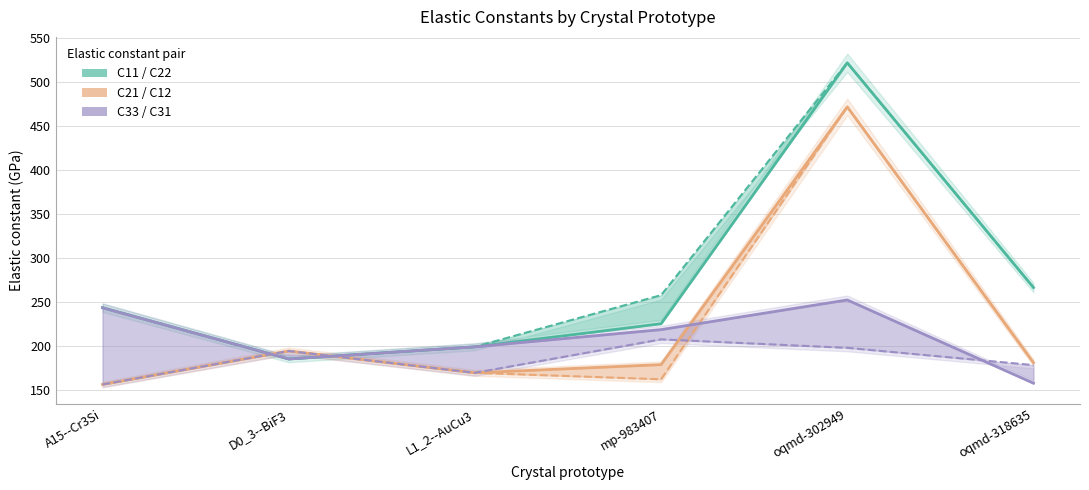

Rank the categories by C31 value from highest to lowest.

mp-983407, oqmd-302949, D0_3--BiF3, oqmd-318635, L1_2--AuCu3, A15--Cr3Si